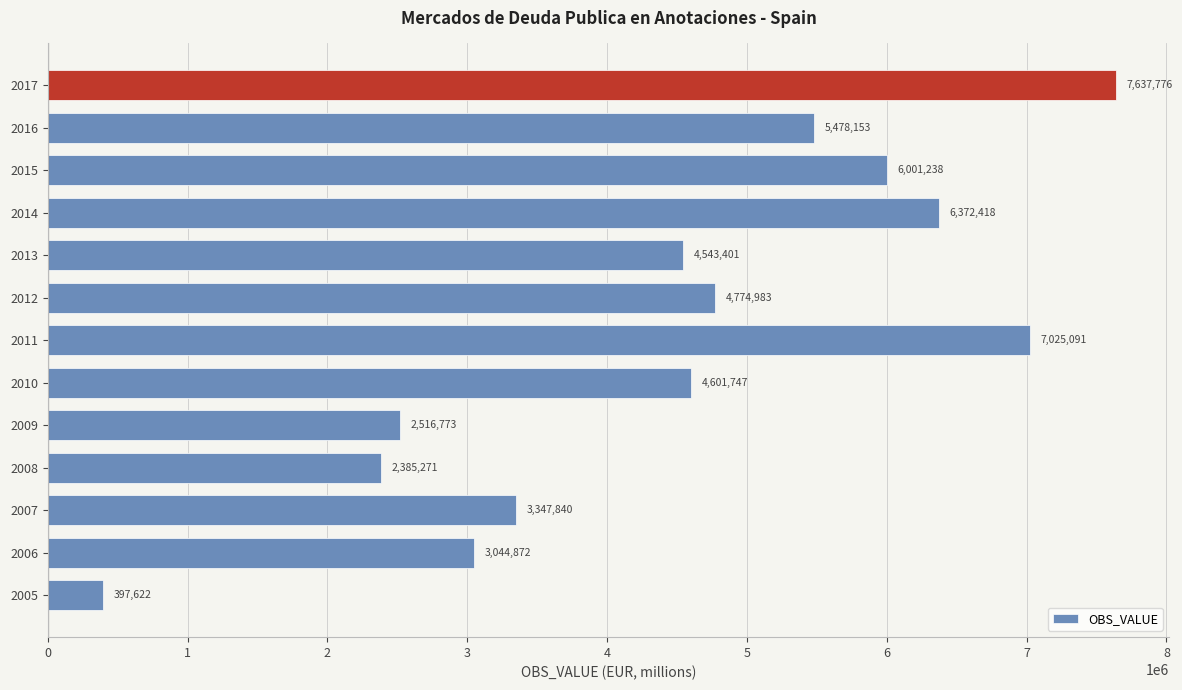

How many values are below 4601747?

6